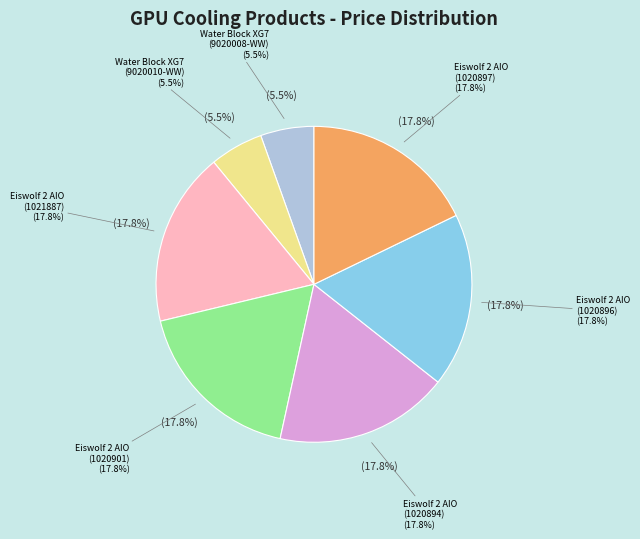

The Alphacool Eiswolf 2 AIO (AC-1021887) slice represents 7% of the pie. True or false?

False